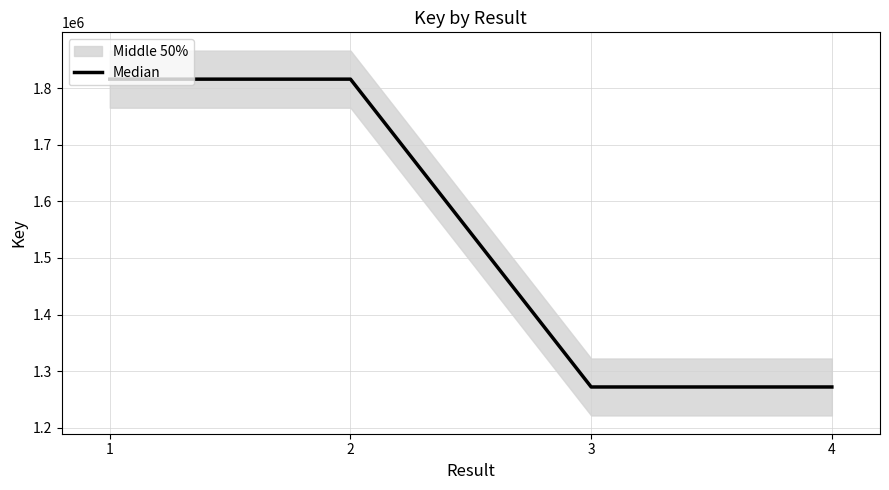

Reading left to right, what are all the values shown in this chart?

1815674	1815671	1272137	1272130